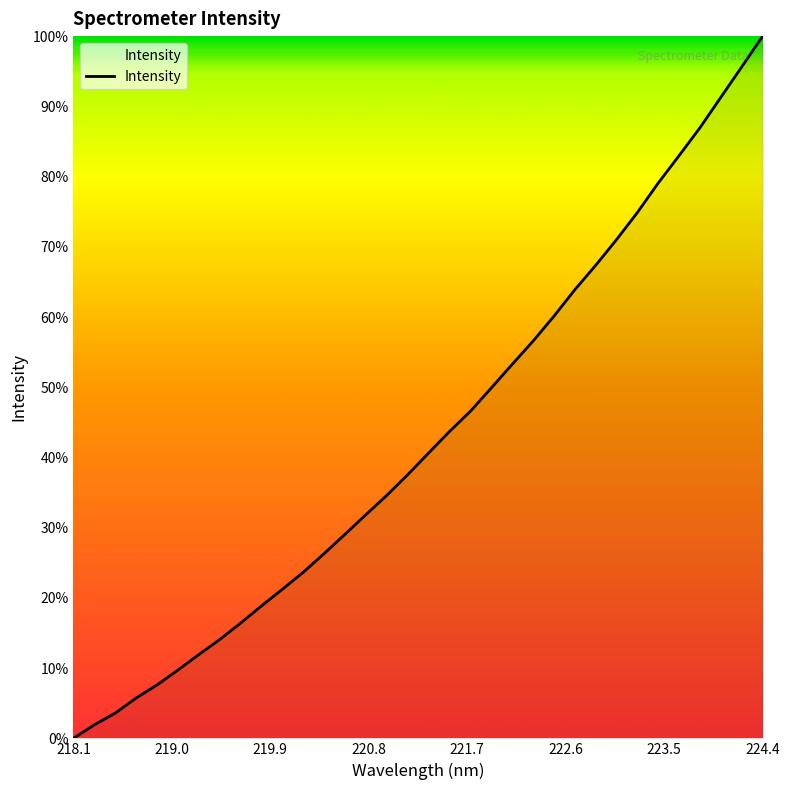

What is the greatest value displayed?

100.0